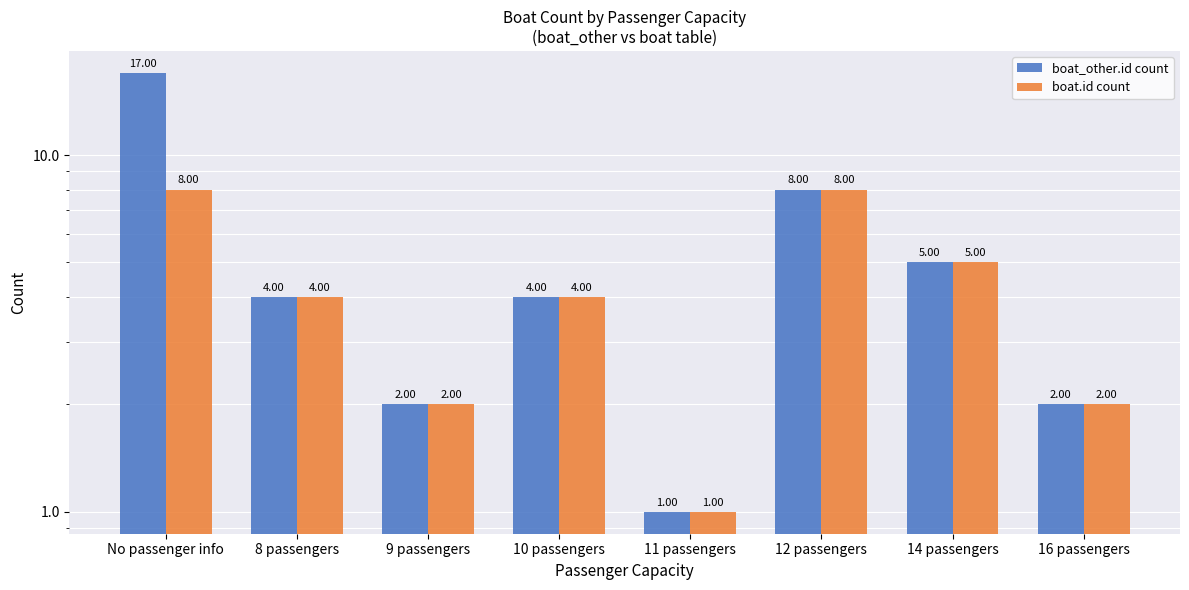

What is the lowest value of the boat.id count series?

1